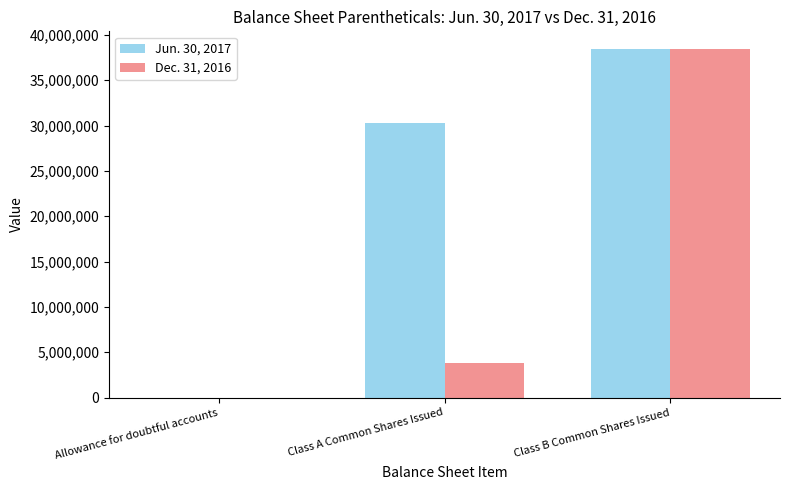

How many Jun. 30, 2017 values are between 2517 and 38462541?

3